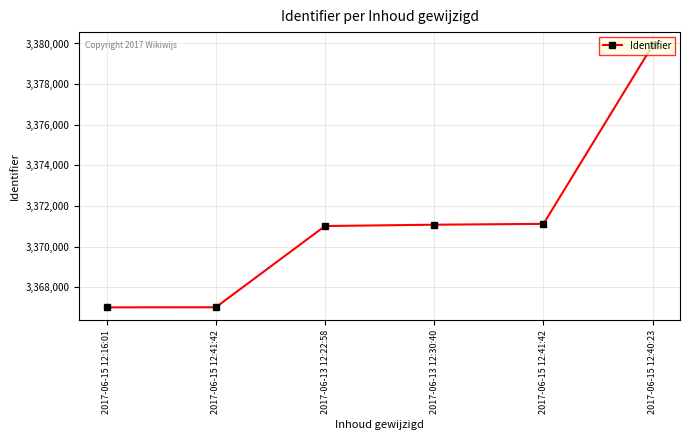

Does the chart display data point markers on the line(s)?

Yes